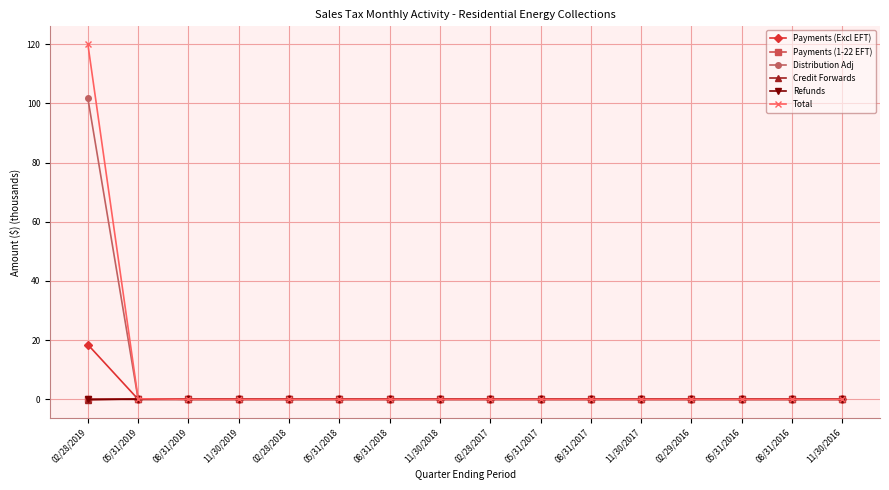

Which category has the highest value across all series?

02/28/2019